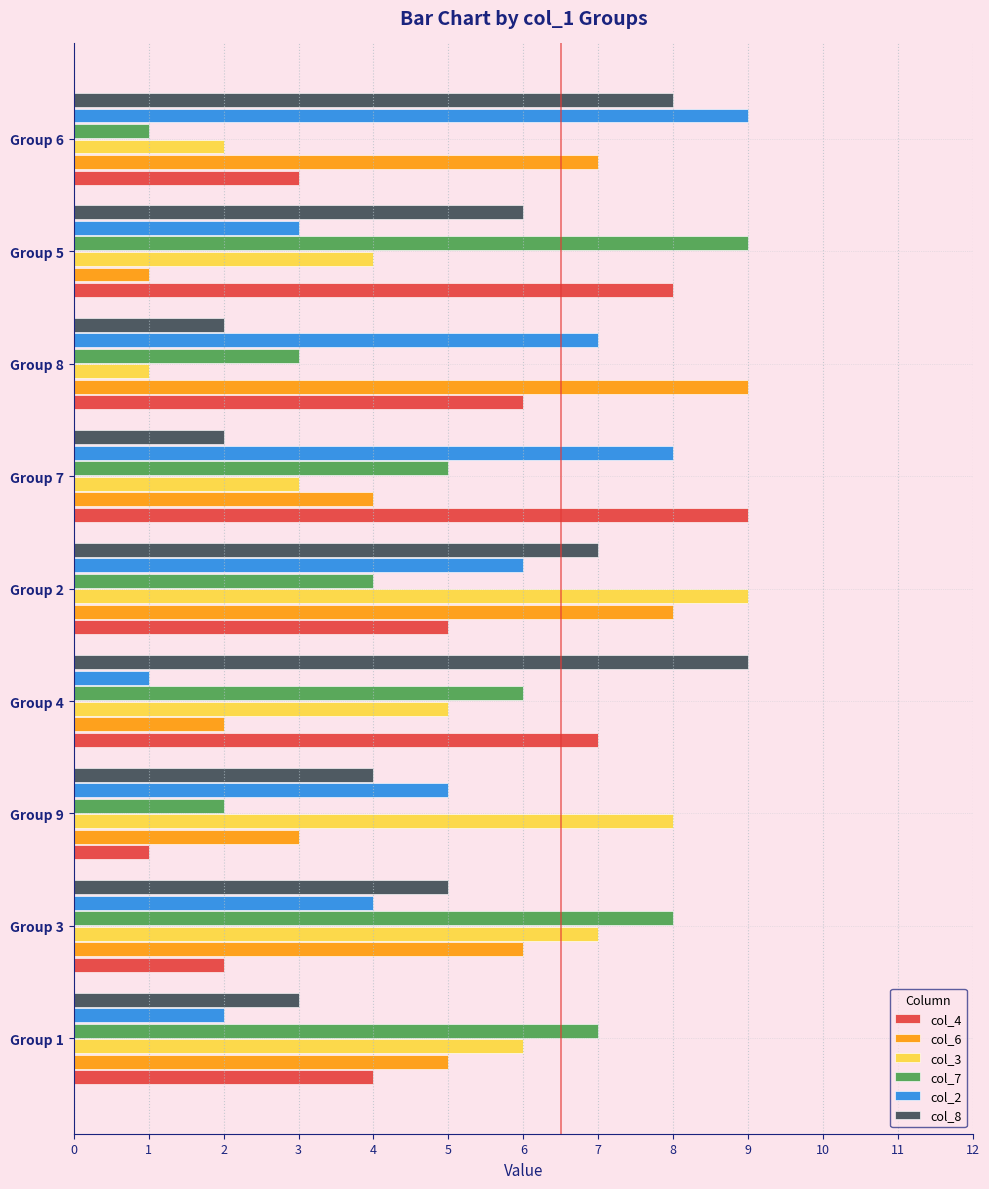

The value of col_3 at Group 9 is 12. True or false?

False